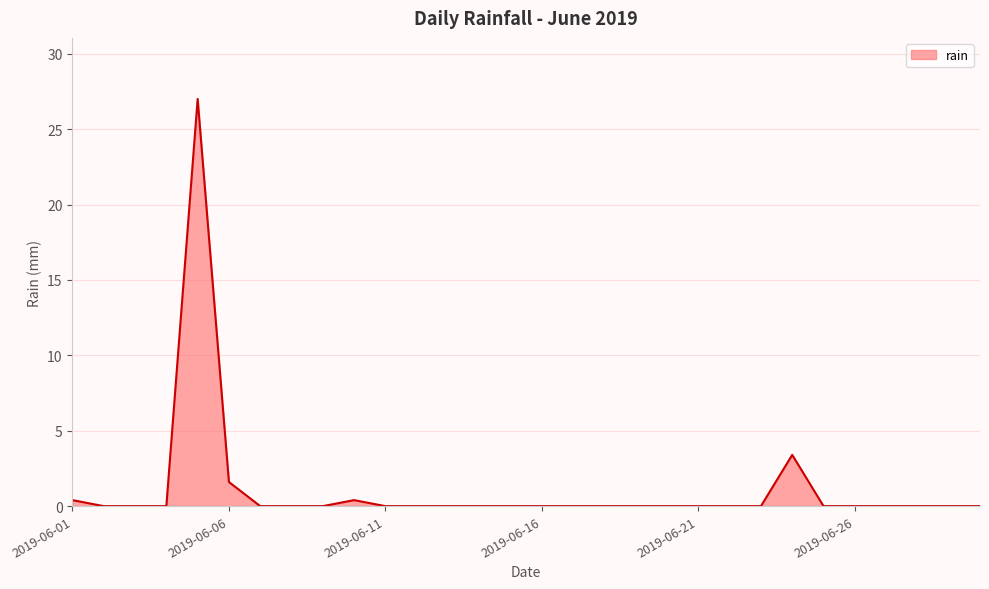

True or false: there are more than 0 points higher than both neighbors.

True